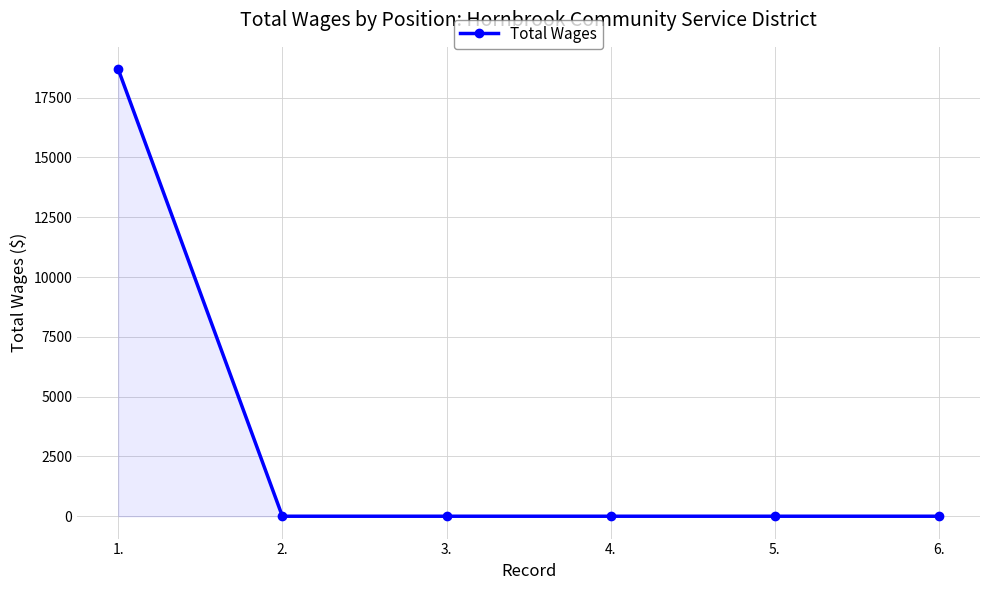

True or false: the data shows 18688 at 1..

True